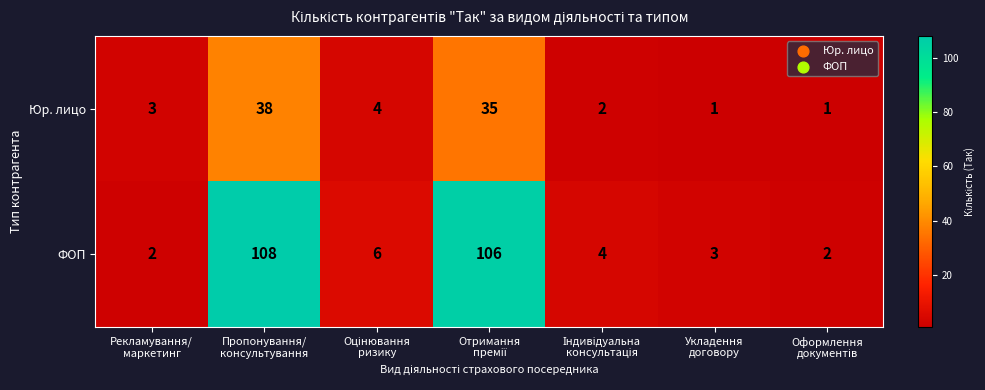

Which series has the largest total across all categories?

ФОП